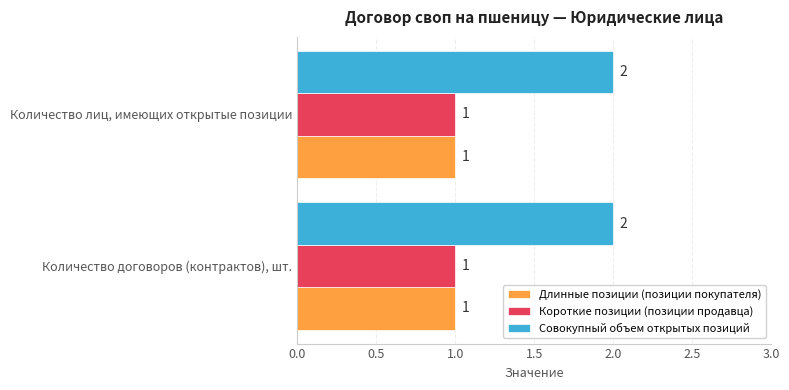

The value of Длинные позиции (позиции покупателя) at Количество лиц, имеющих открытые позиции is 2. True or false?

False